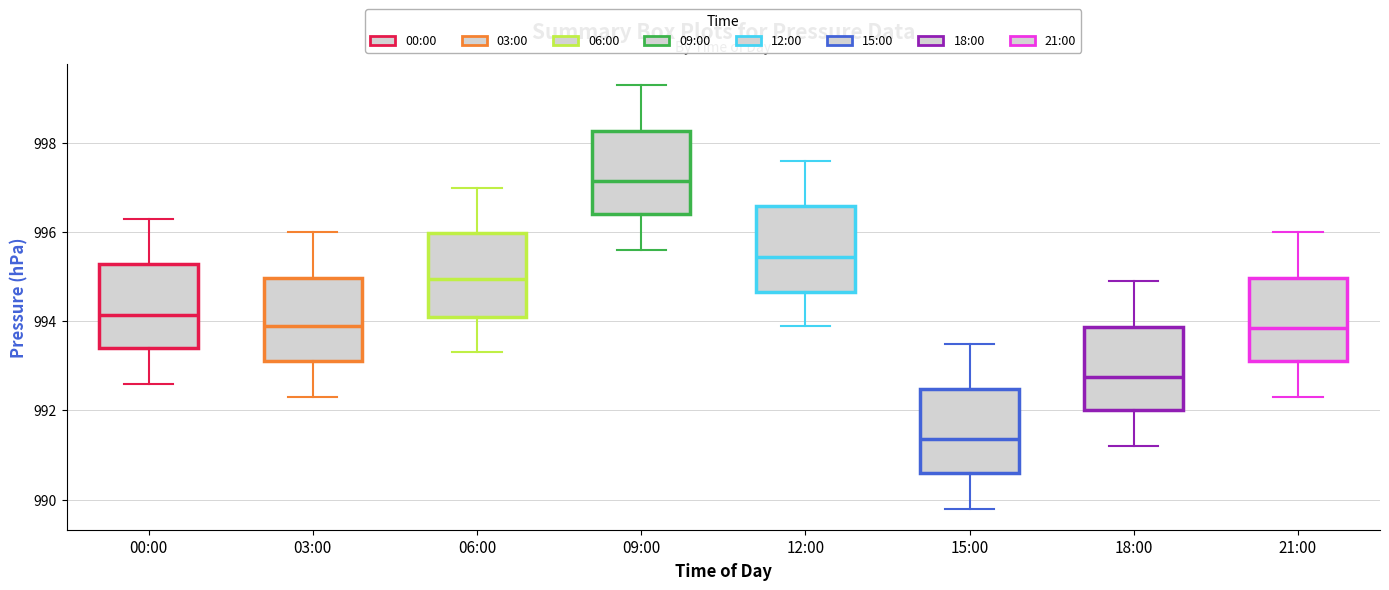

Which box has the highest median line?

09:00